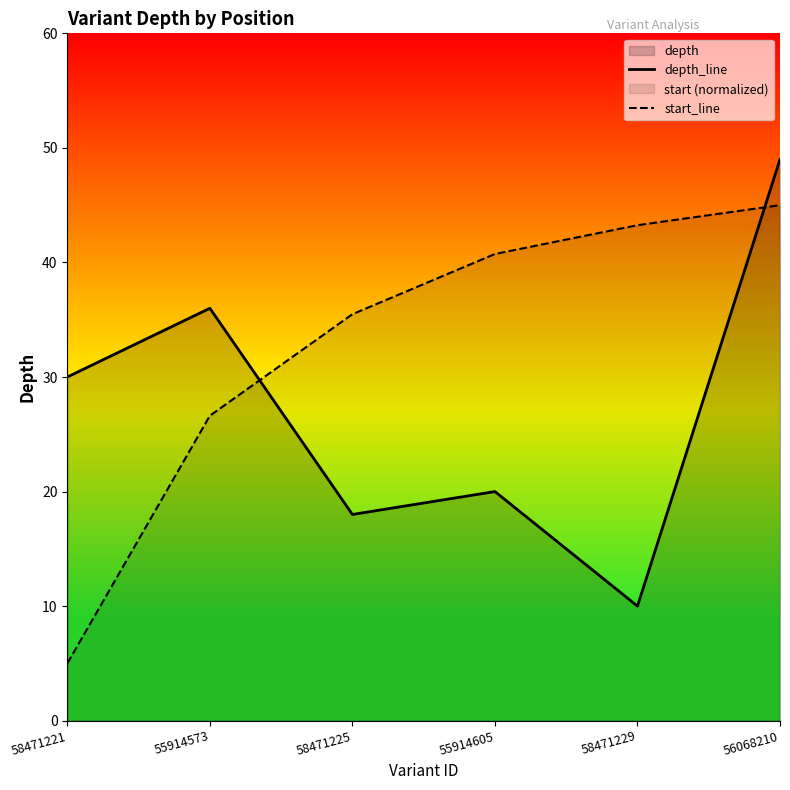

What is the sum of the start_line values at 55914573 and 58471225?

62.1